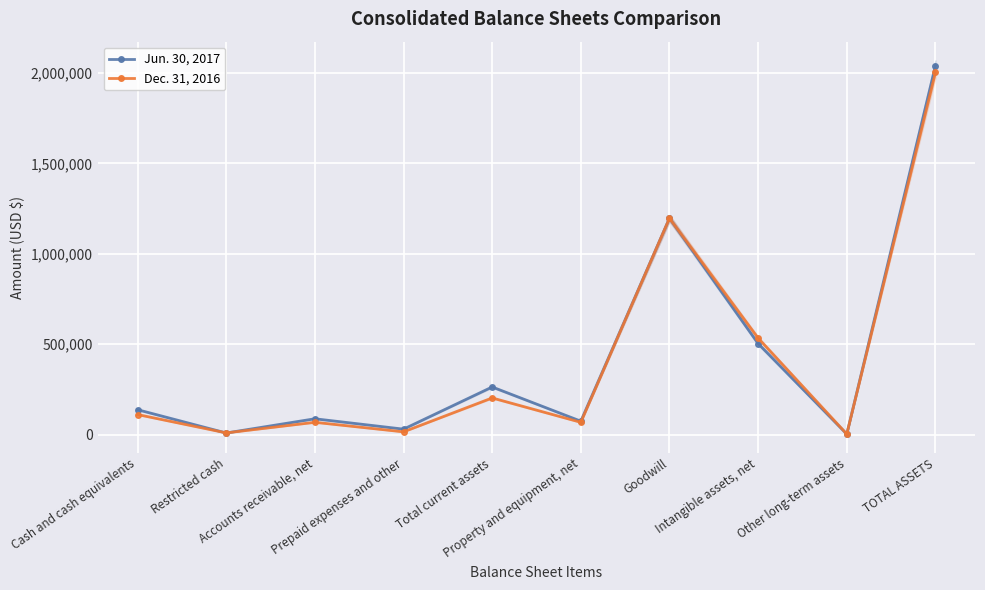

Reading left to right, extract all data points from this chart.

Jun. 30, 2017: 137426	8548	87215	29860	263049	73928	1196389	502997	2415	2038778
Dec. 31, 2016: 110635	9103	67735	14957	202430	67640	1196024	533305	2864	2002263